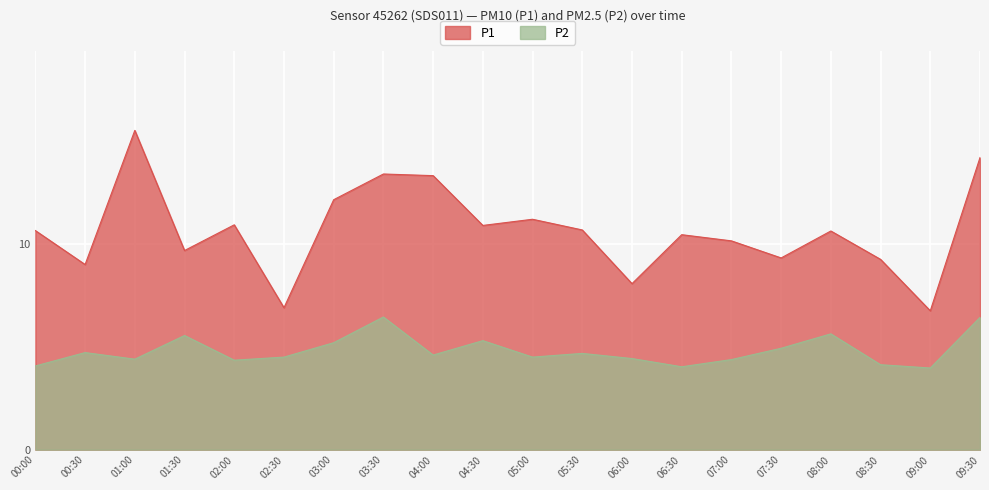

What is the minimum value for P1?

6.8